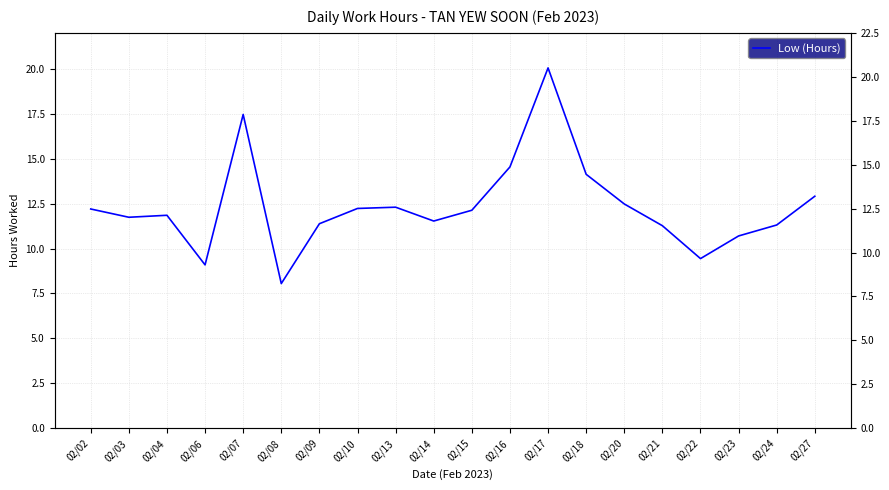

Where is the first local minimum?

02/03